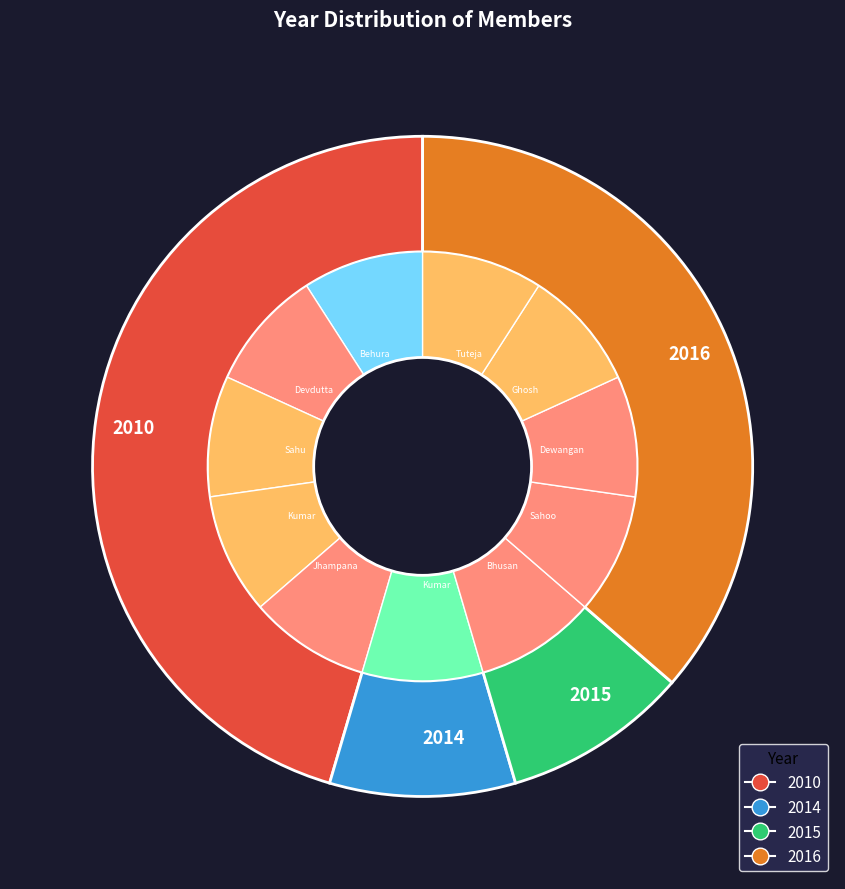

Combined, what portion of the pie is Mr. Ayush Tuteja and Mr Tilesh Dewangan?

18.2%